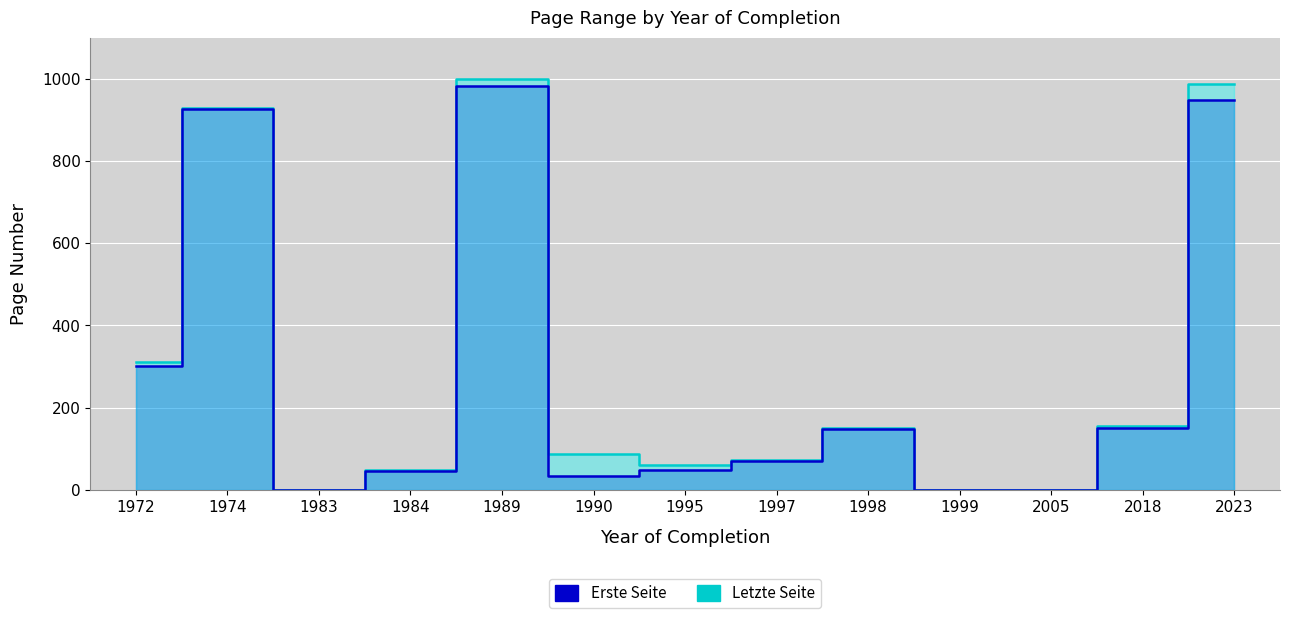

True or false: Letzte Seite and Erste Seite cross at least once.

False